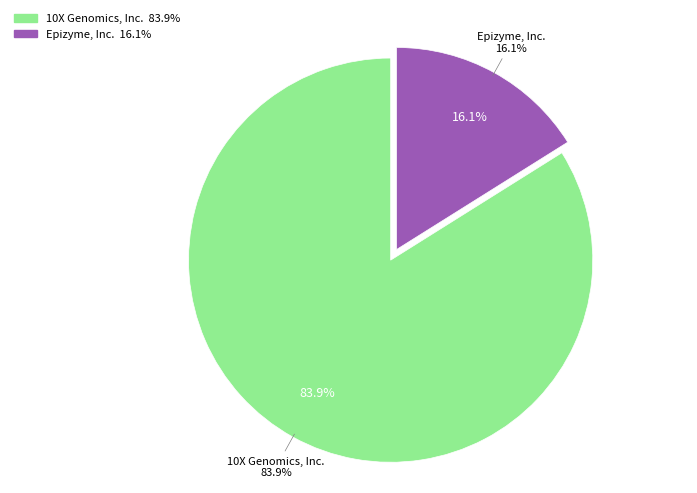

Does any single category account for the majority?

Yes